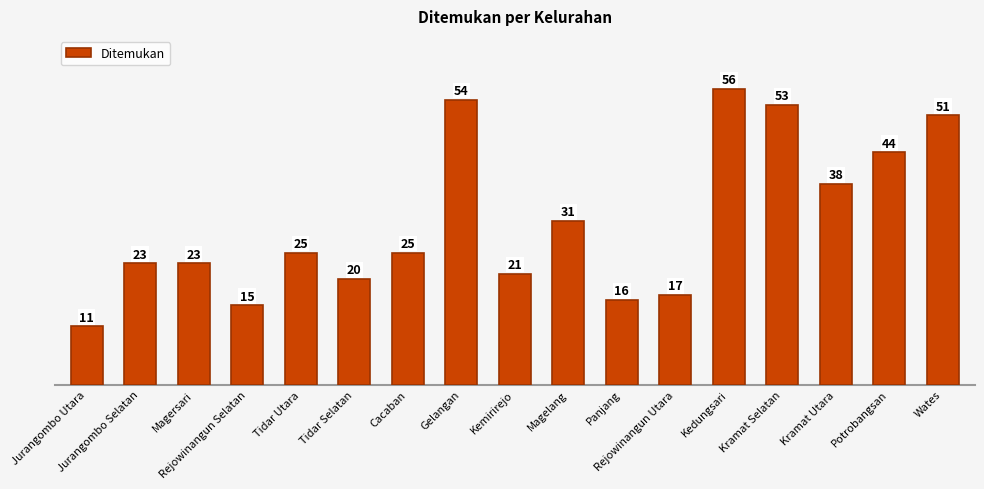

Reading left to right, extract all data points from this chart.

Jurangombo Utara=11	Jurangombo Selatan=23	Magersari=23	Rejowinangun Selatan=15	Tidar Utara=25	Tidar Selatan=20	Cacaban=25	Gelangan=54	Kemirirejo=21	Magelang=31	Panjang=16	Rejowinangun Utara=17	Kedungsari=56	Kramat Selatan=53	Kramat Utara=38	Potrobangsan=44	Wates=51